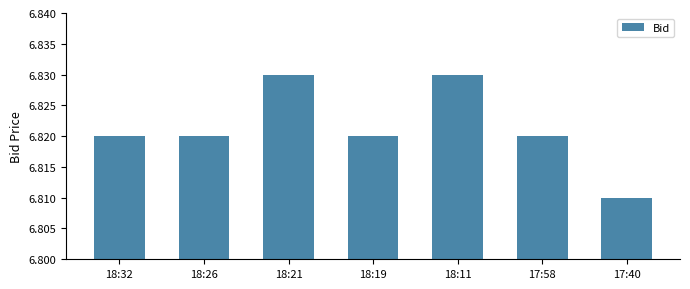

Which label corresponds to the smallest value in the chart?

17:40